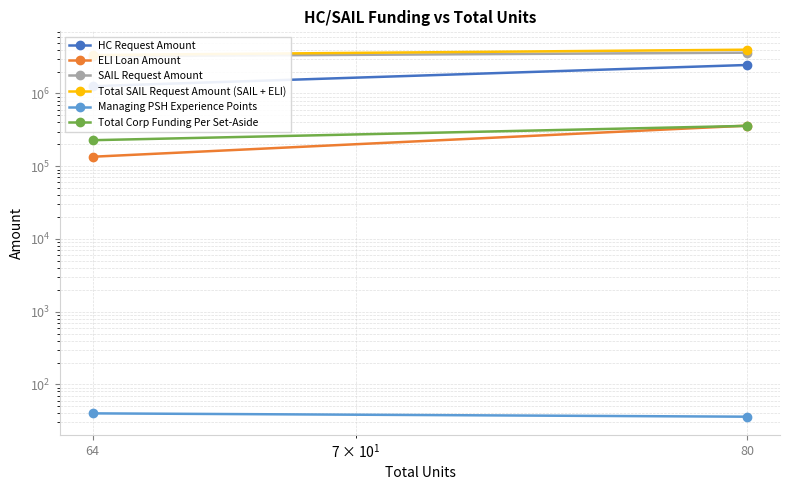

How many lines are shown in the chart?

6